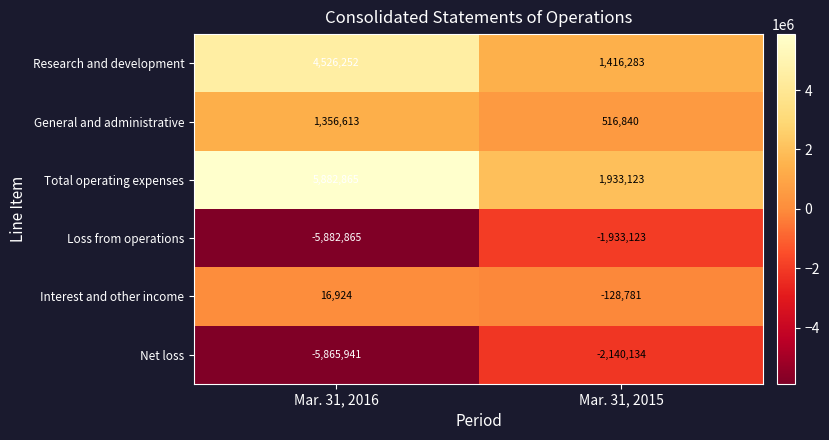

What is the total value across all series at Mar. 31, 2015?

-335792